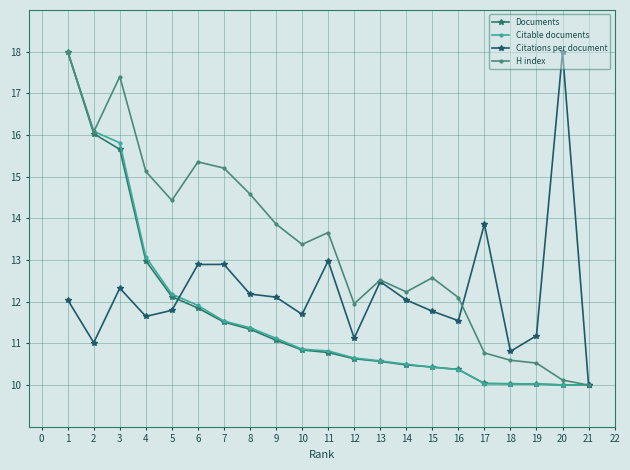

True or false: H index and Documents intersect in this chart.

False